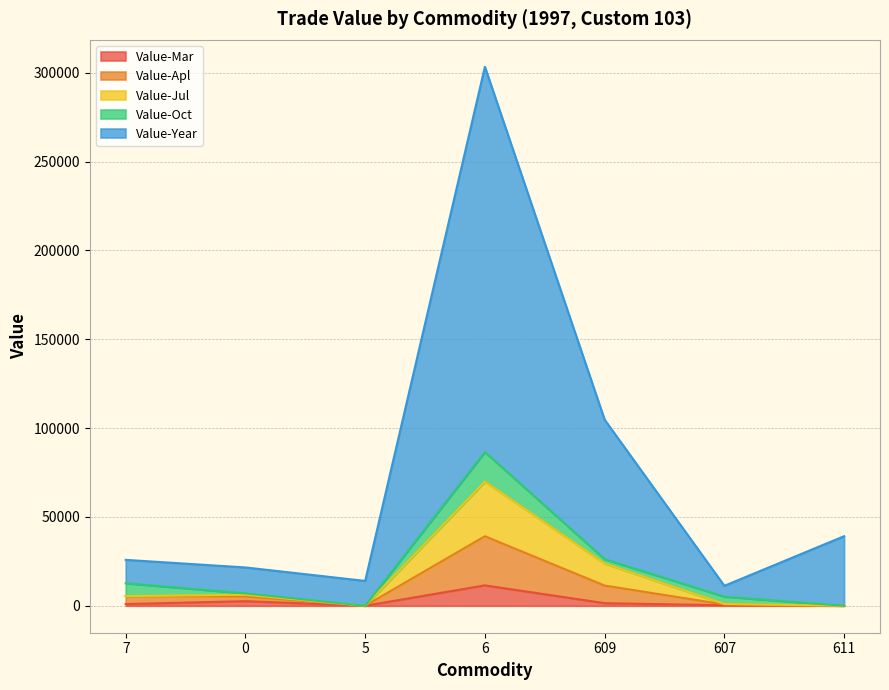

List the labels in order of Value-Jul value, smallest first.

5, 611, 607, 7, 0, 609, 6